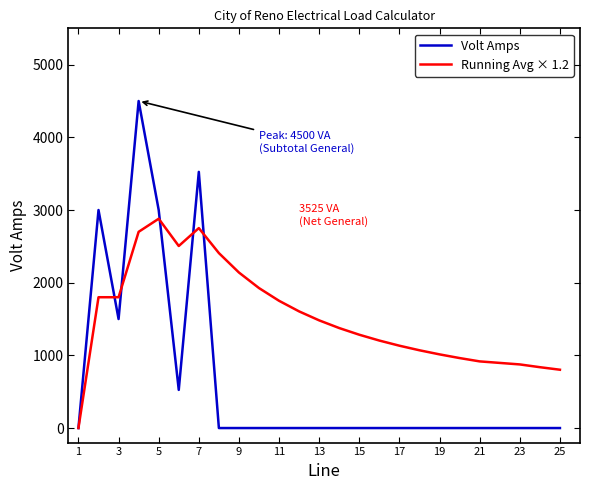

What is the average value of the Running Avg × 1.2 series?

1551.0